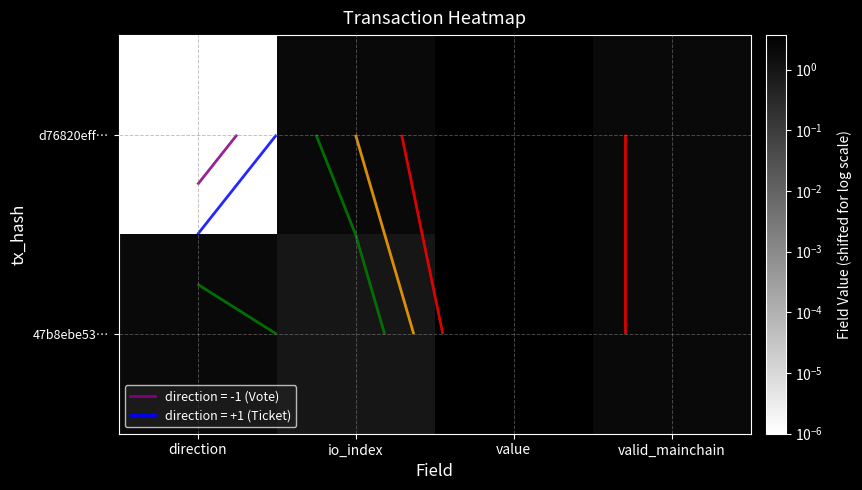

How many values in the d76820eff… series exceed 2?

3